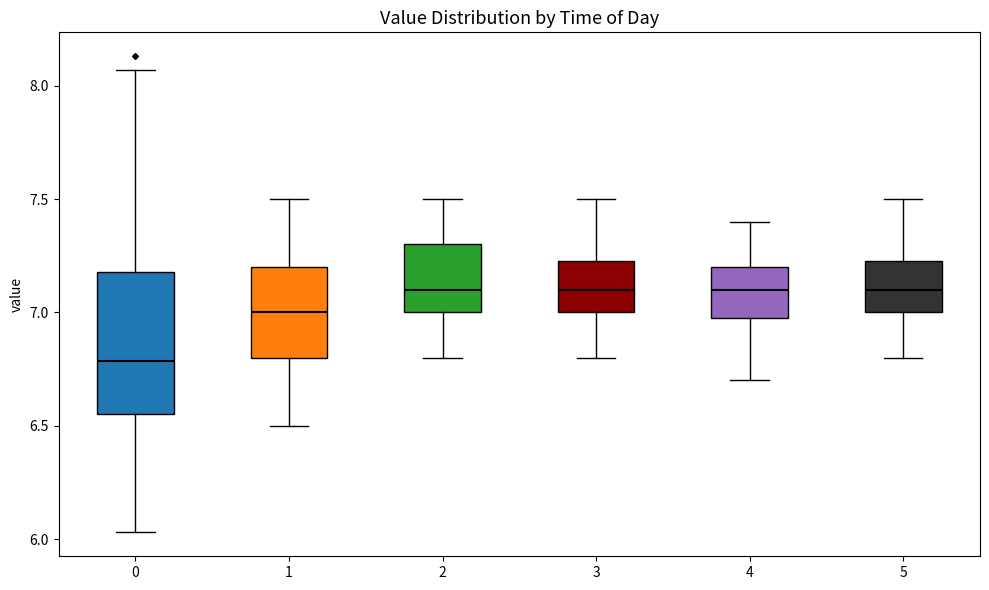

Reading left to right, transcribe this box plot: for each box, give where its median line is, the range the box spans, and where its two whiskers end, as read against the y-axis. The values are not printed on the chart, so give them approximately, as read against the axis.

0: median 6.80, box 6.55 to 7.20, whiskers 6.05 to 8.05
1: median 7.00, box 6.80 to 7.20, whiskers 6.50 to 7.50
2: median 7.10, box 7.00 to 7.30, whiskers 6.80 to 7.50
3: median 7.10, box 7.00 to 7.25, whiskers 6.80 to 7.50
4: median 7.10, box 7.00 to 7.20, whiskers 6.70 to 7.40
5: median 7.10, box 7.00 to 7.25, whiskers 6.80 to 7.50